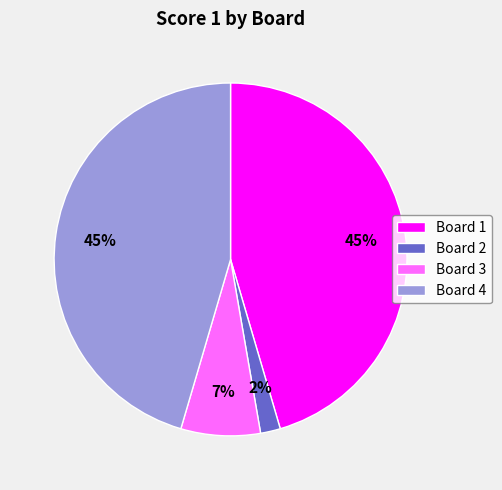

How many segments does this pie chart have?

4